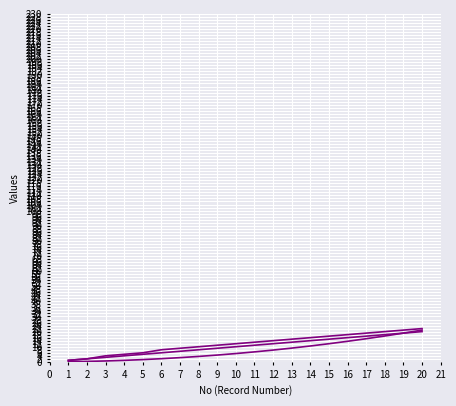

Reading right to left, list all the values displayed in this chart.

No: 20.0	19.0	18.0	17.0	16.0	15.0	14.0	13.0	12.0	11.0	10.0	9.0	8.0	7.0	6.0	5.0	4.0	3.0	2.0	1.0
Cumulative (scaled): 21.0	19.0	17.1	15.3	13.6	12.0	10.5	9.1	7.8	6.6	5.5	4.5	3.6	2.8	2.1	1.5	1.0	0.6	0.3	0.1
Scaled Index: 22.0	21.0	20.0	19.0	18.0	17.0	16.0	15.0	14.0	13.0	12.0	11.0	10.0	9.0	8.0	6.0	5.0	4.0	2.0	1.0